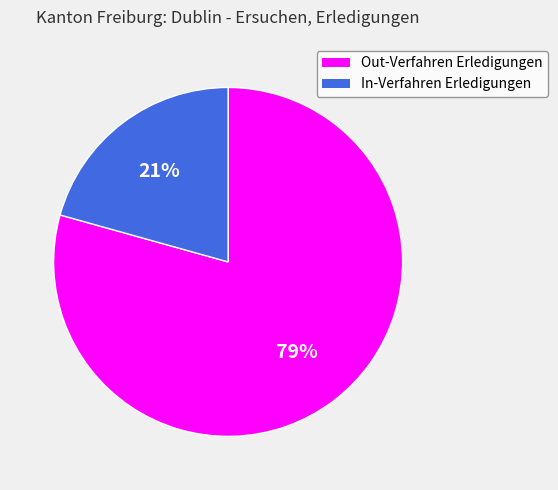

The In-Verfahren Erledigungen slice represents 32% of the pie. True or false?

False